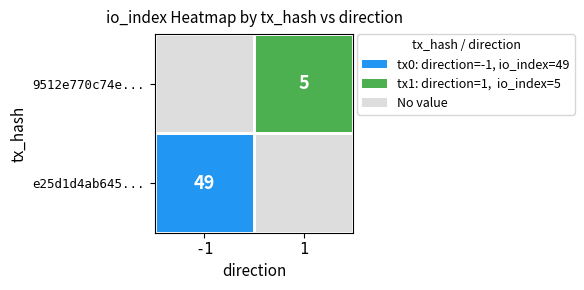

Between direction and io_index, which series saw the biggest shift?

e25d1d4ab645615268458b771c52201acbcfb99